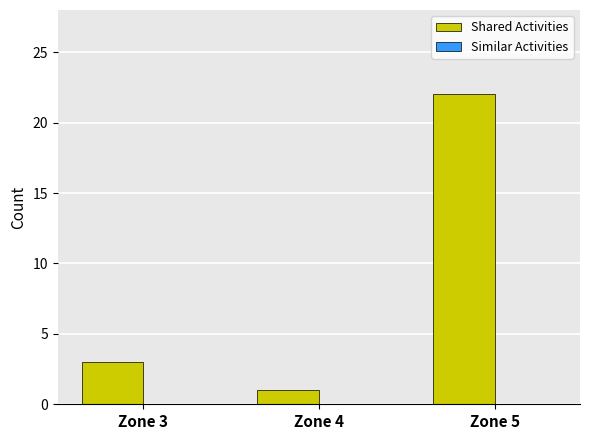

What is the difference between the maximum and second lowest values?

19